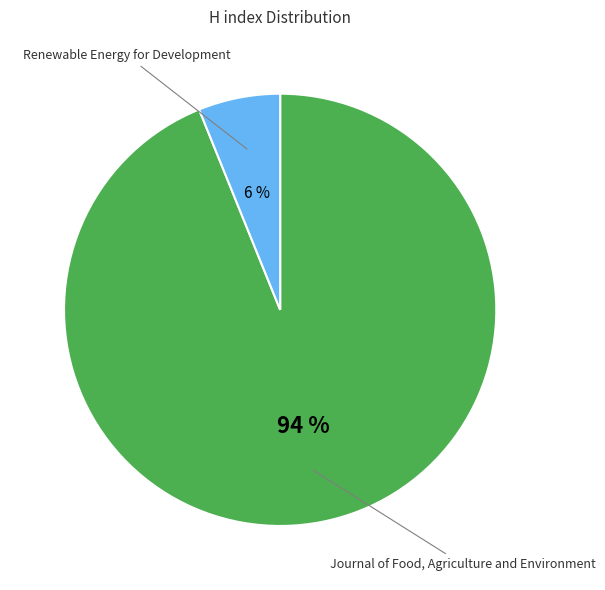

To the nearest percent, what is the average slice percentage?

50%